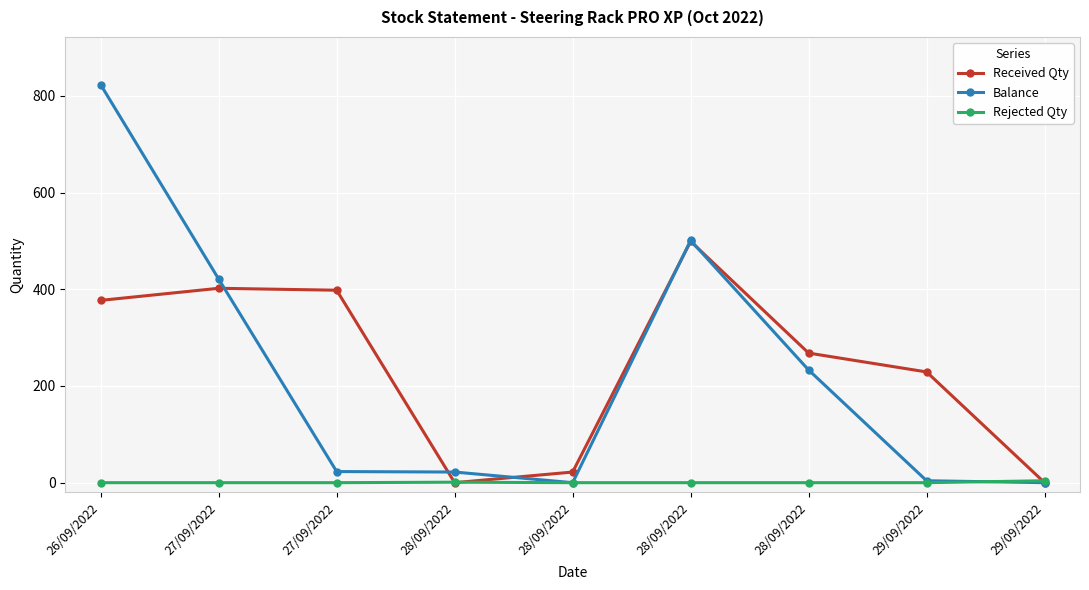

Between 27/09/2022 and 28/09/2022, which series saw the biggest shift?

Balance